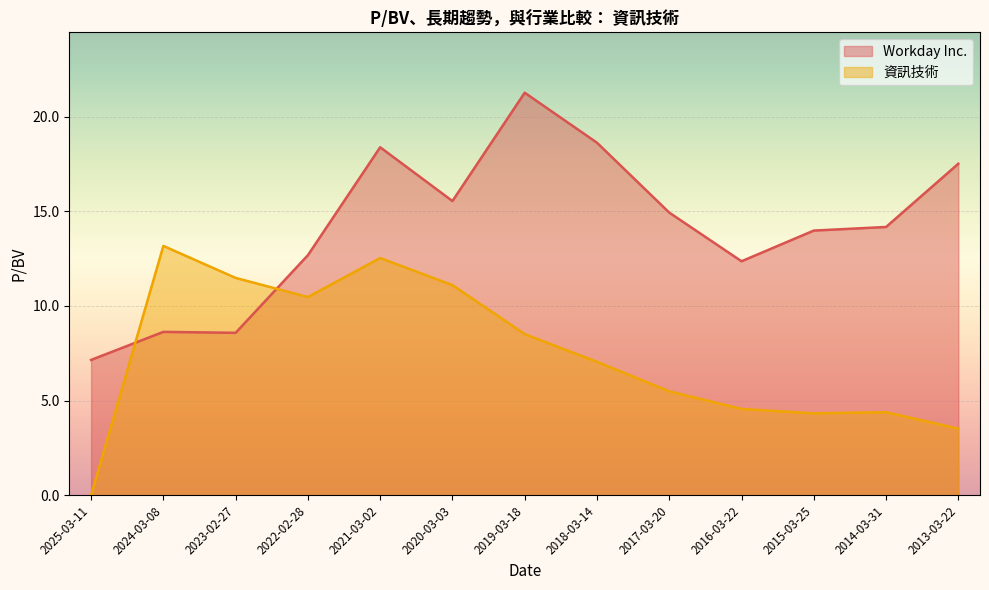

What are all the series names shown in the legend?

Workday Inc., 資訊技術